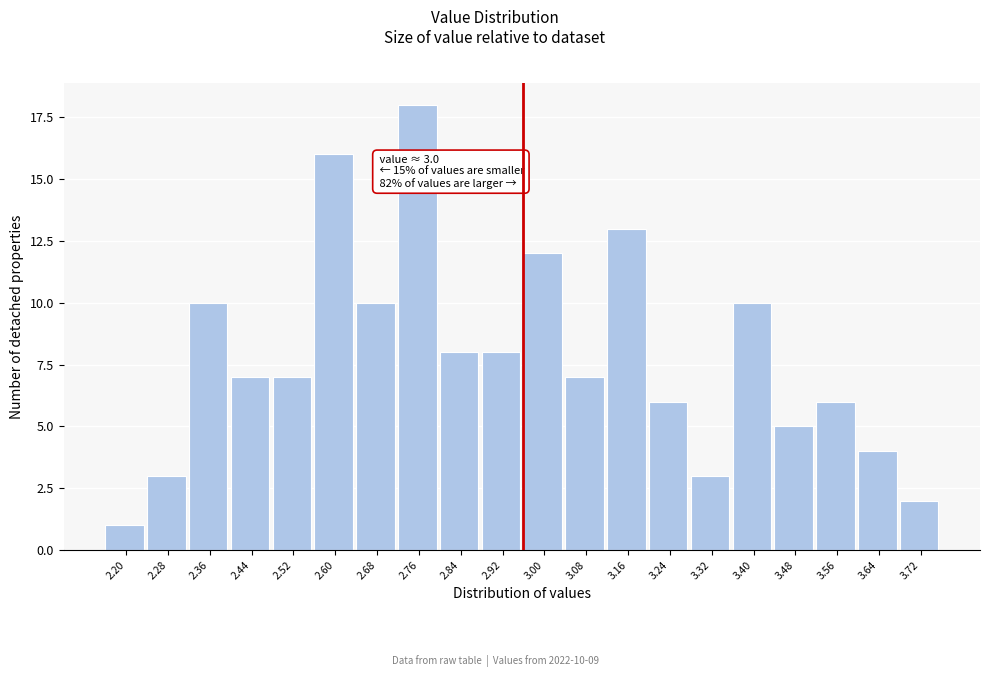

Reading left to right, extract all data points from this chart.

1	3	10	7	7	16	10	18	8	8	12	7	13	6	3	10	5	6	4	2